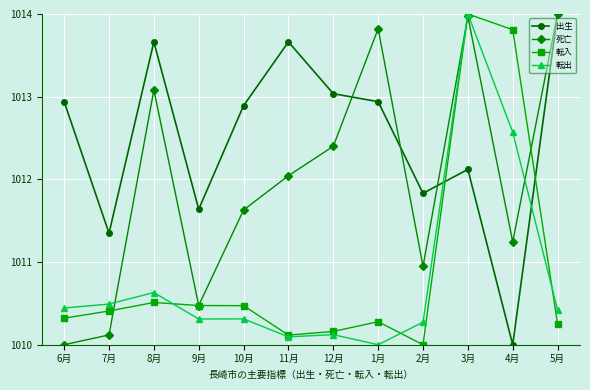

What position from the left is 12月?

7